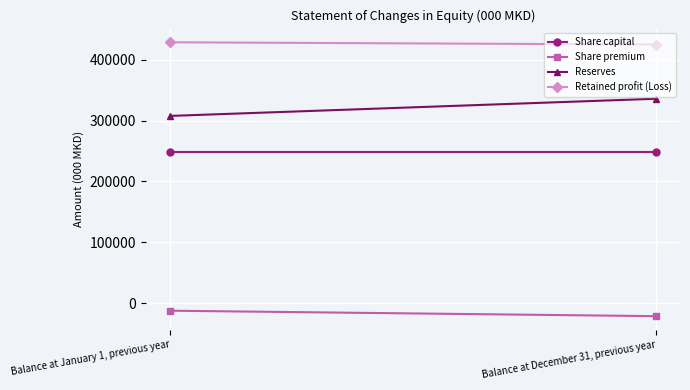

The Share premium series shows -11886 at Balance at January 1, previous year. True or false?

True